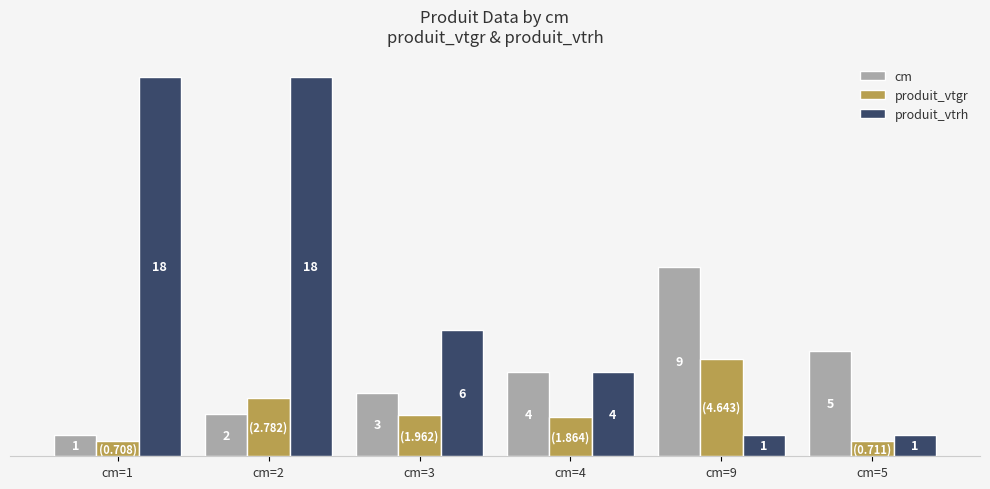

Rank the series by their average value, from lowest to highest.

produit_vtgr, cm, produit_vtrh